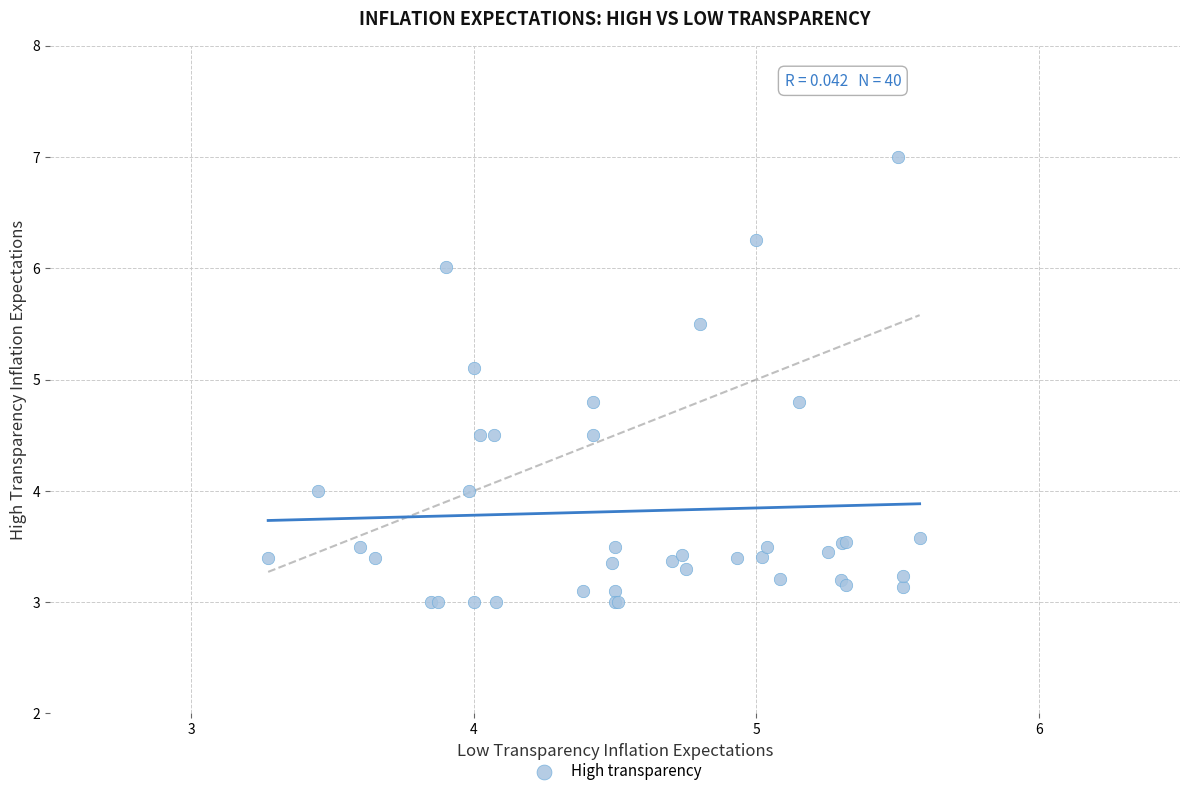

What Y value in the scatter plot is closest to 5?

5.1